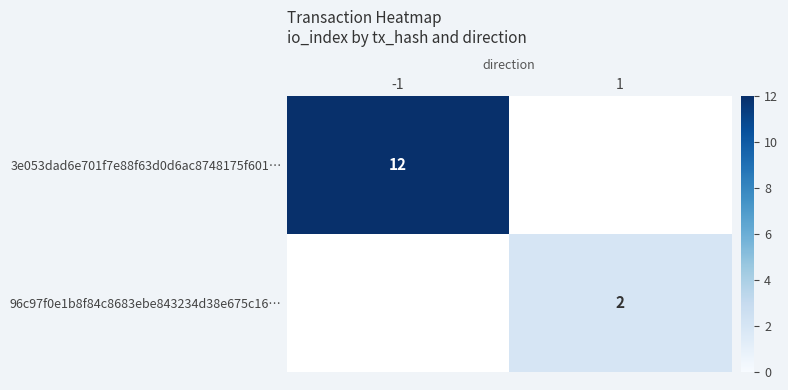

Is it true that 96c97f0e1b8f84c8683ebe843234d38e675c16… equals 1 at 1?

False